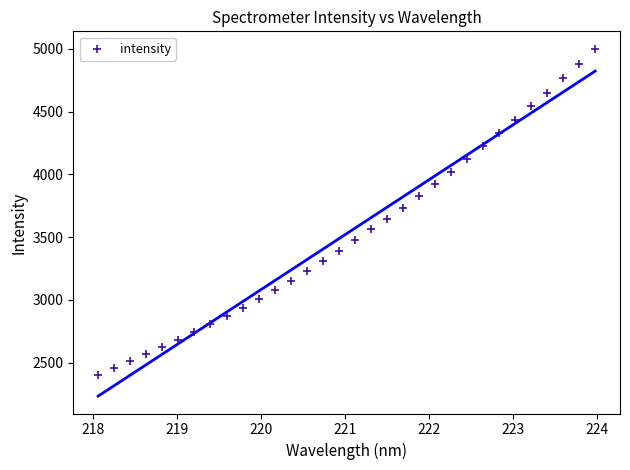

What is the range of Y values (max minus min)?

2596.2